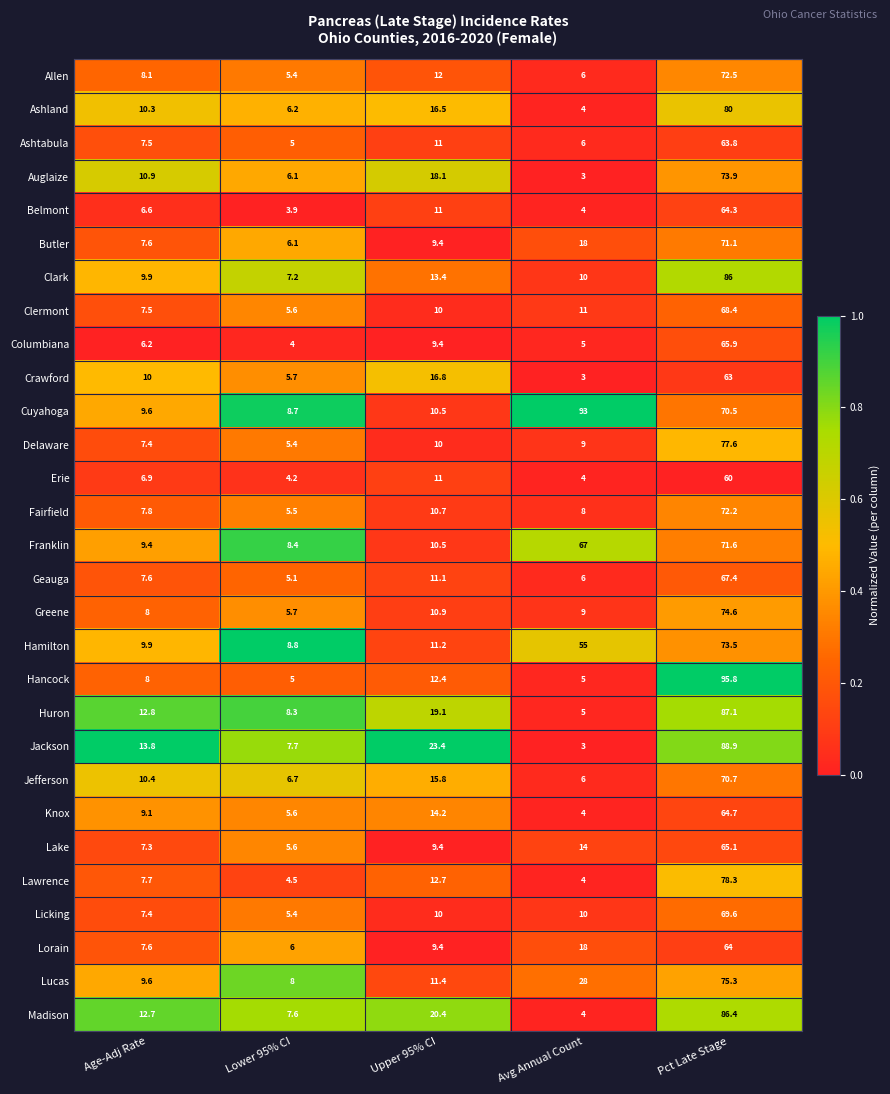

Where does the Lorain series first go above 9?

Upper 95% CI